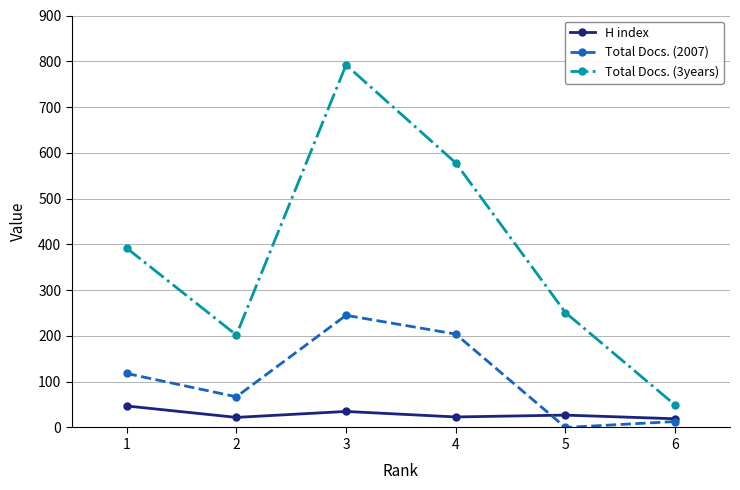

The value of H index at 1 is 47. True or false?

True